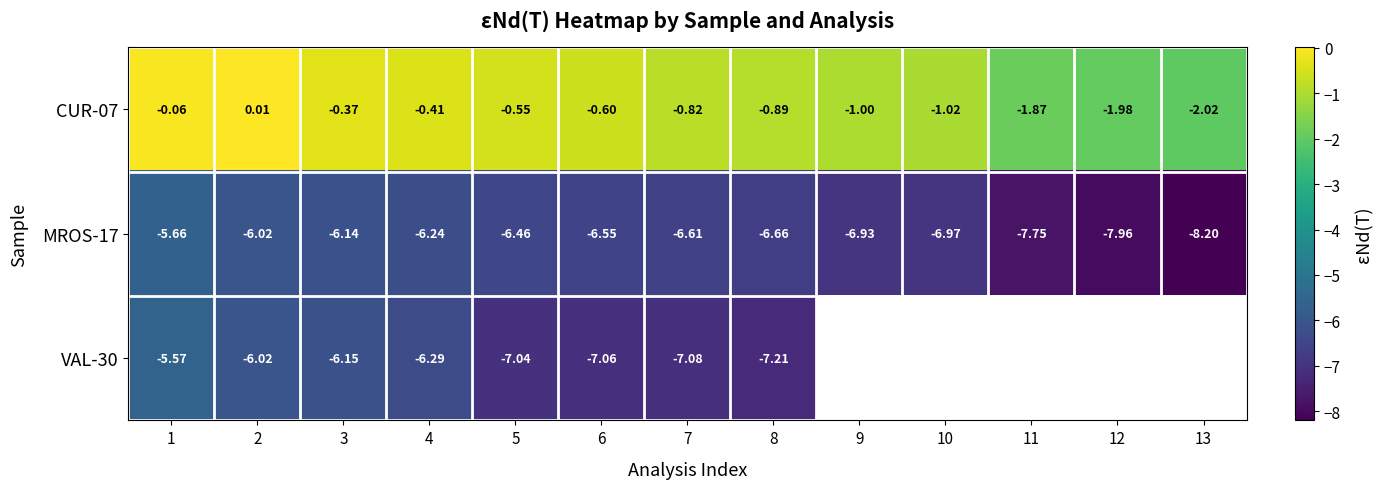

Which has a higher value, 12 or 5?

5